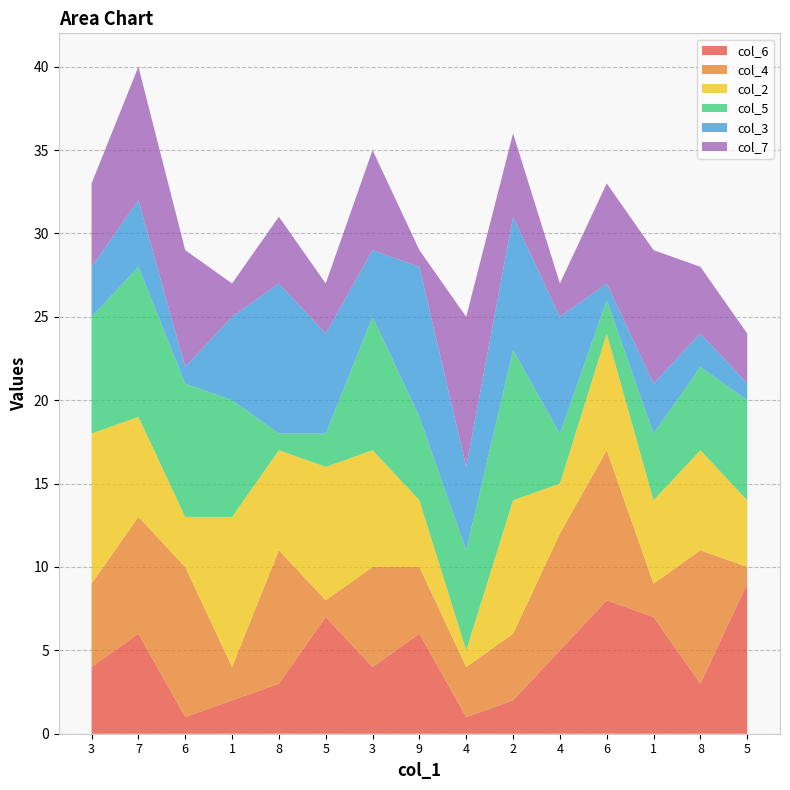

Reading right to left, extract all data points from this chart.

col_6: 5=9	8=3	1=7	6=8	4=5	2=2	4=1	9=6	3=4	5=7	8=3	1=2	6=1	7=6	3=4
col_4: 5=1	8=8	1=2	6=9	4=7	2=4	4=3	9=4	3=6	5=1	8=8	1=2	6=9	7=7	3=5
col_2: 5=4	8=6	1=5	6=7	4=3	2=8	4=1	9=4	3=7	5=8	8=6	1=9	6=3	7=6	3=9
col_5: 5=6	8=5	1=4	6=2	4=3	2=9	4=6	9=5	3=8	5=2	8=1	1=7	6=8	7=9	3=7
col_3: 5=1	8=2	1=3	6=1	4=7	2=8	4=5	9=9	3=4	5=6	8=9	1=5	6=1	7=4	3=3
col_7: 5=3	8=4	1=8	6=6	4=2	2=5	4=9	9=1	3=6	5=3	8=4	1=2	6=7	7=8	3=5